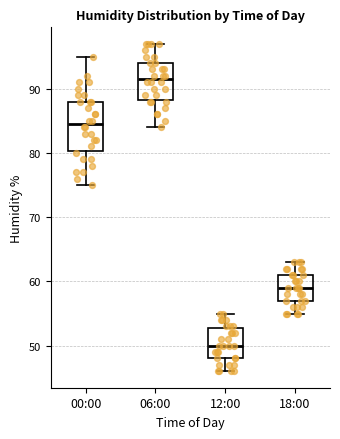

Where is the lower edge of the box for 00:00 on the y-axis? The values are not printed on the chart, so give them approximately, as read against the axis.

80